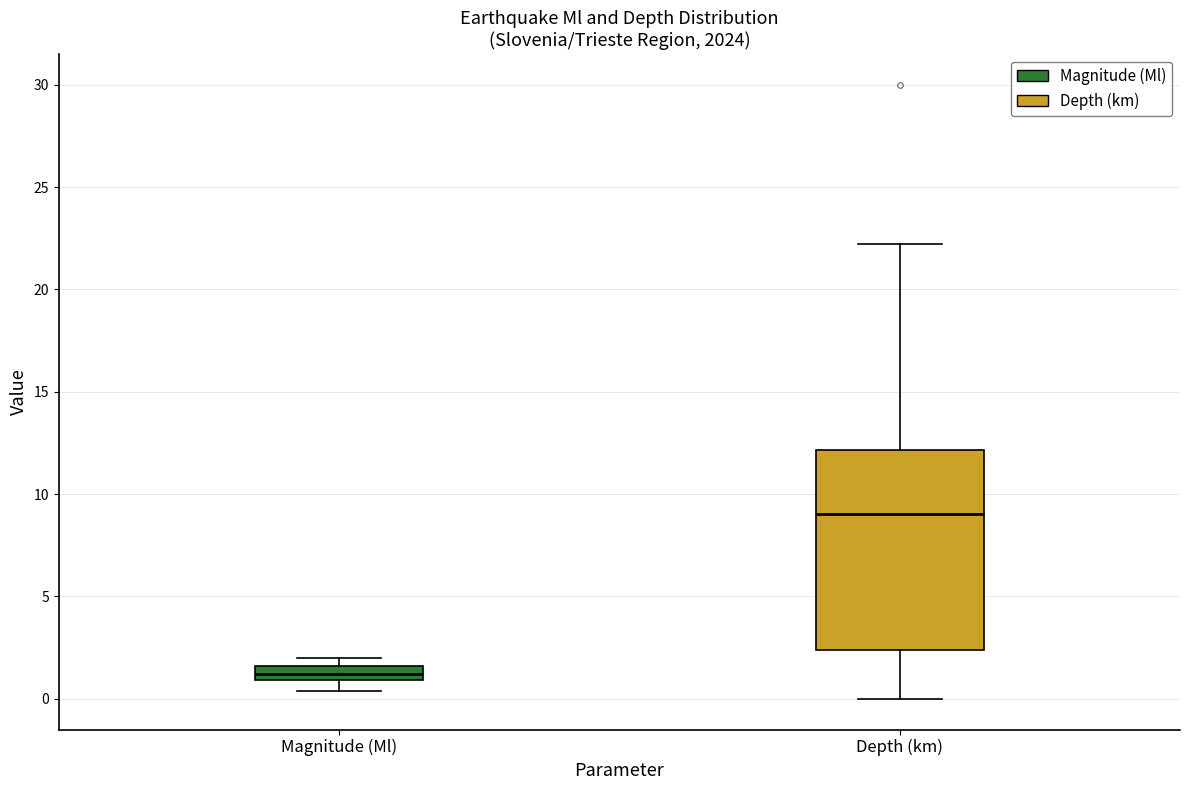

Comparing the boxes themselves (not the whiskers), which one is the tallest?

Depth (km)